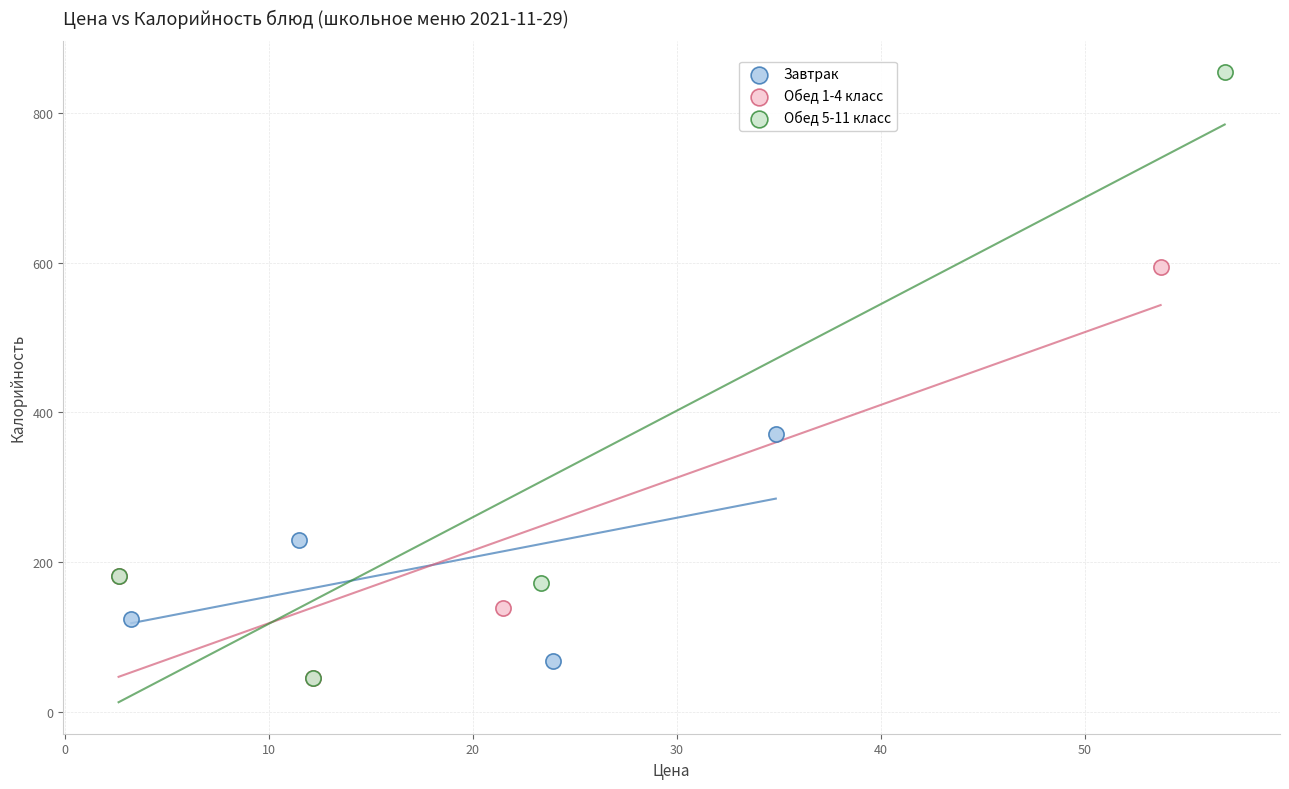

Which series contains the highest Y value?

Обед 5-11 класс